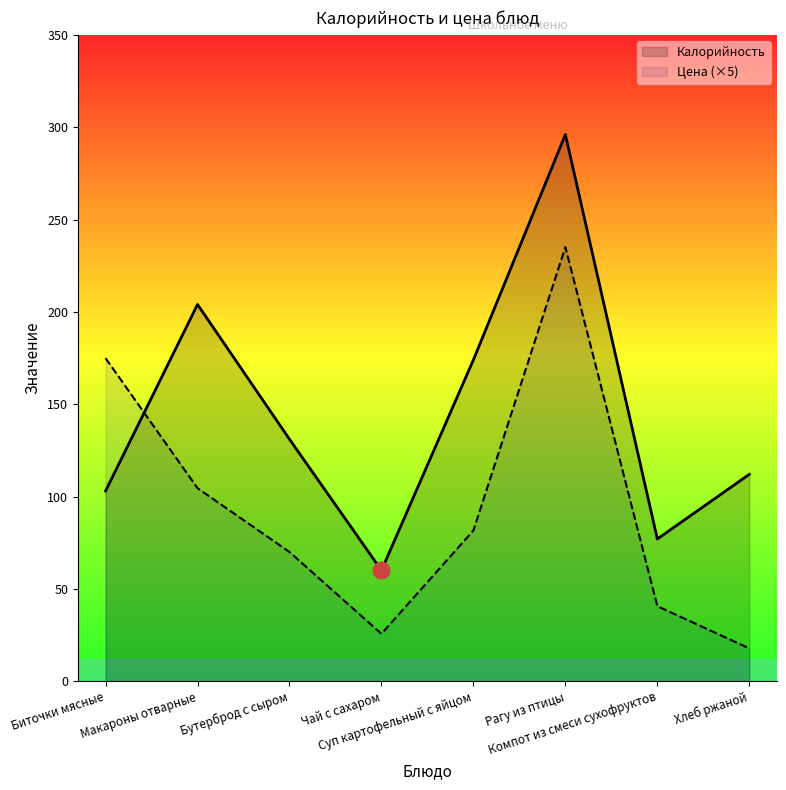

What is the difference between the highest and lowest values at Компот из смеси сухофруктов?

36.4